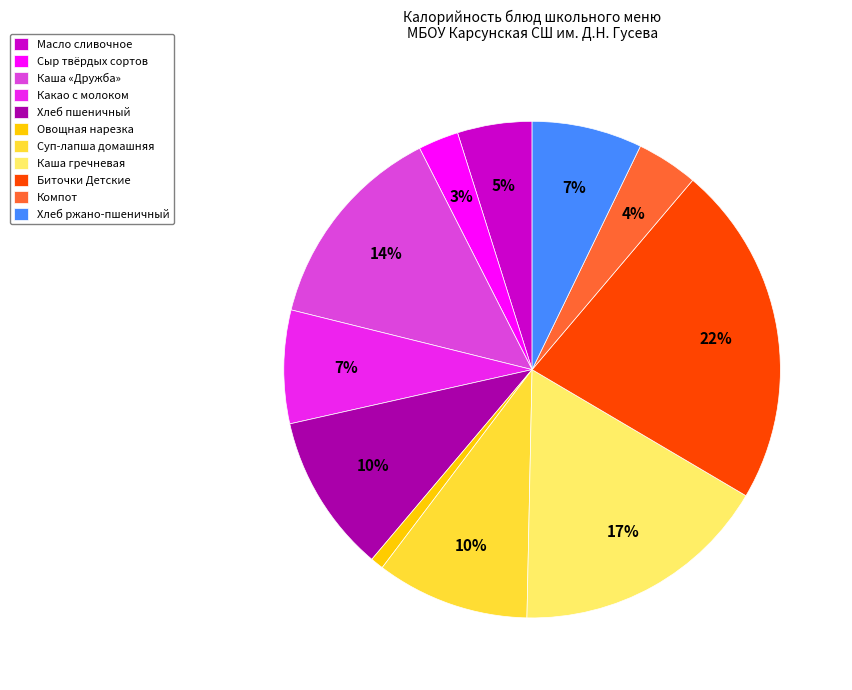

Is it true that Какао с молоком is 7% of the pie?

True